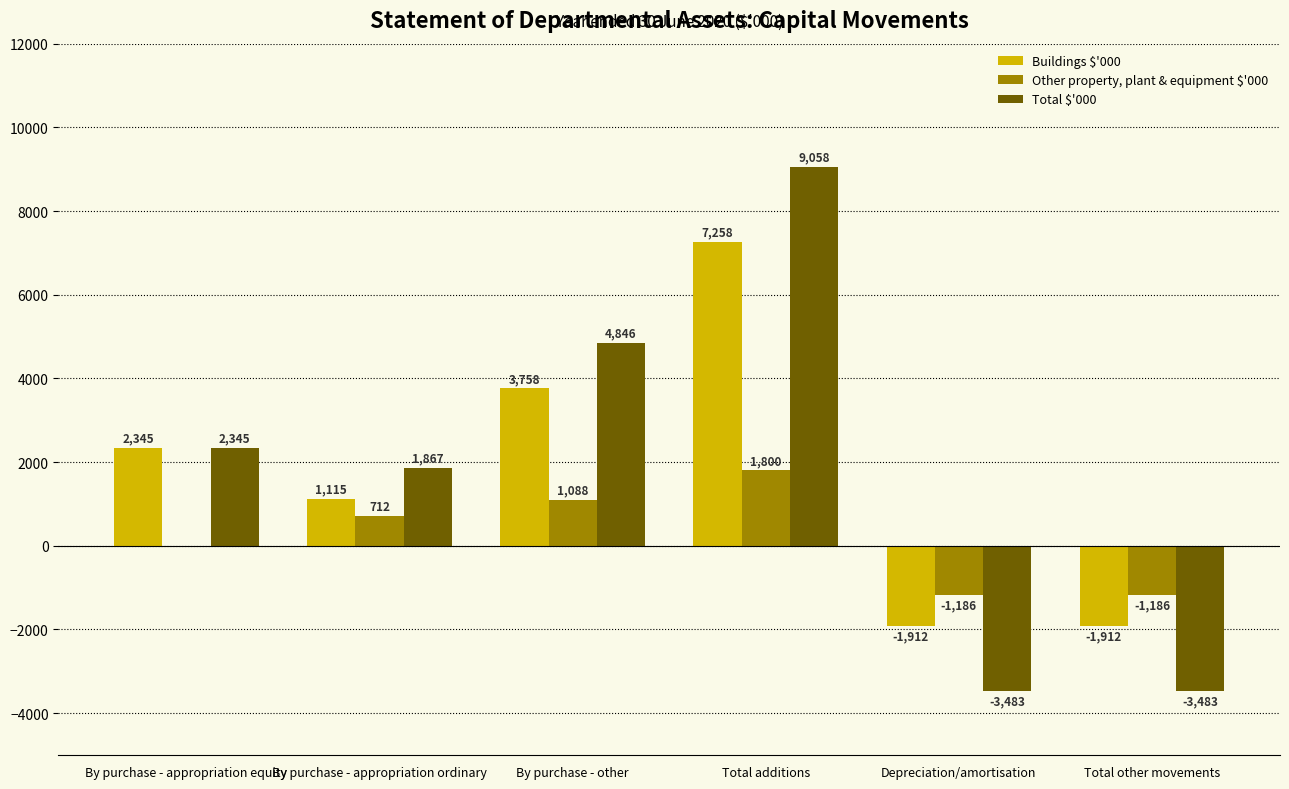

How many Total $'000 values are between -3483 and 4846?

5